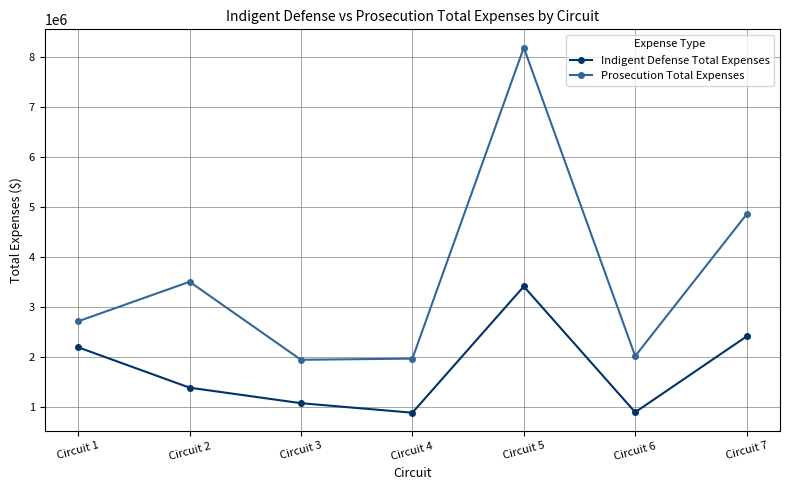

Where is Prosecution Total Expenses nearest to the value 5068013?

Circuit 7